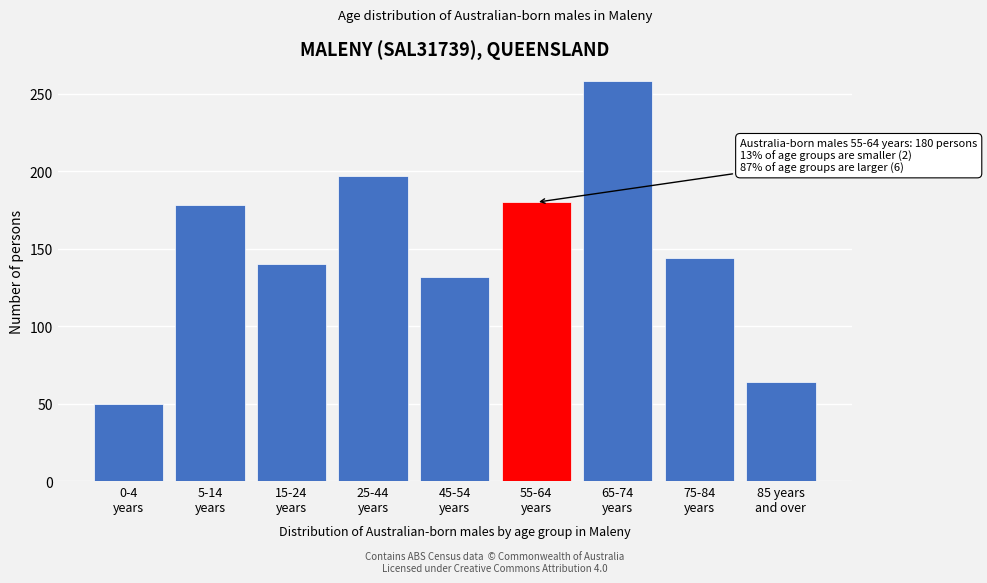

Reading left to right, transcribe all the data shown in this chart.

50	178	140	197	132	180	258	144	64